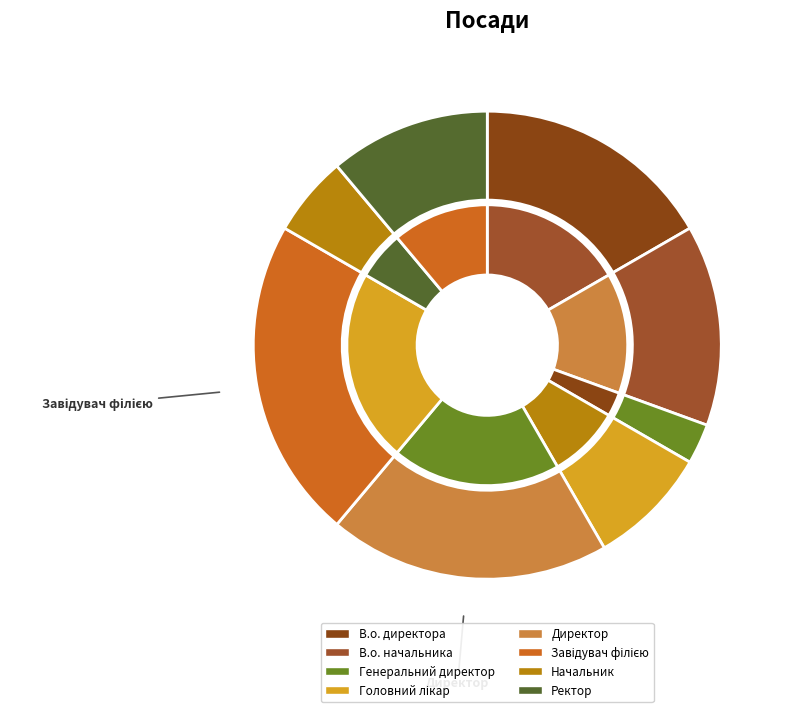

How much of the chart is everything except В.о. директора?

83.3%